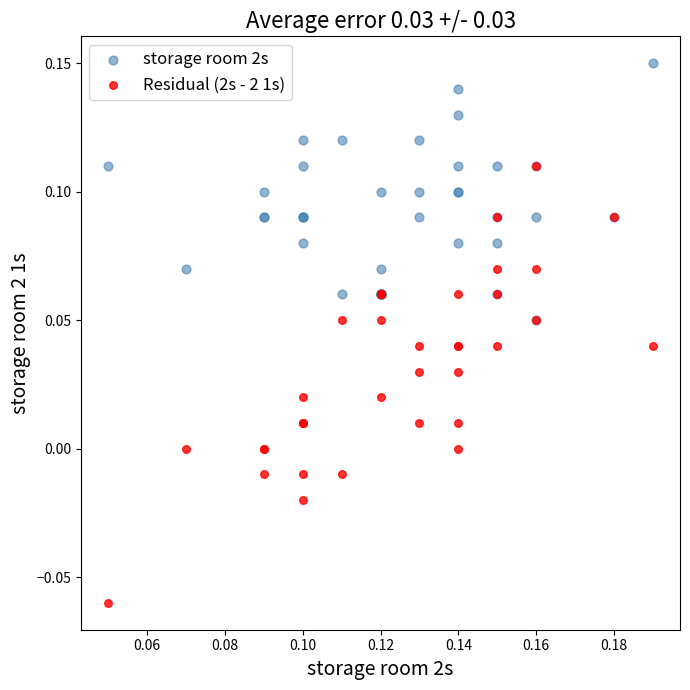

Which series reaches the minimum Y coordinate?

Residual (2s - 2 1s)